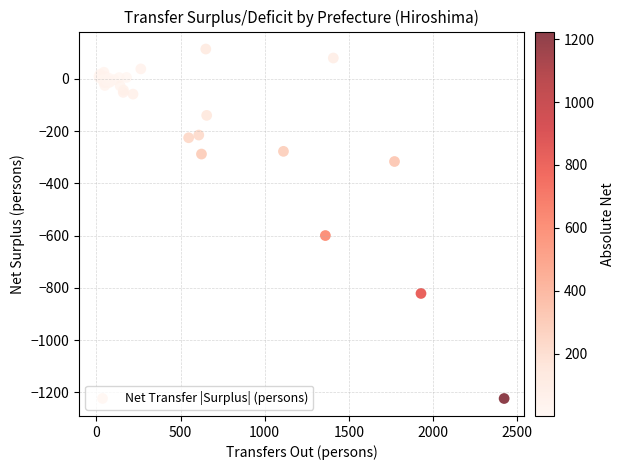

What Y value in the scatter plot is closest to -554?

-600.0